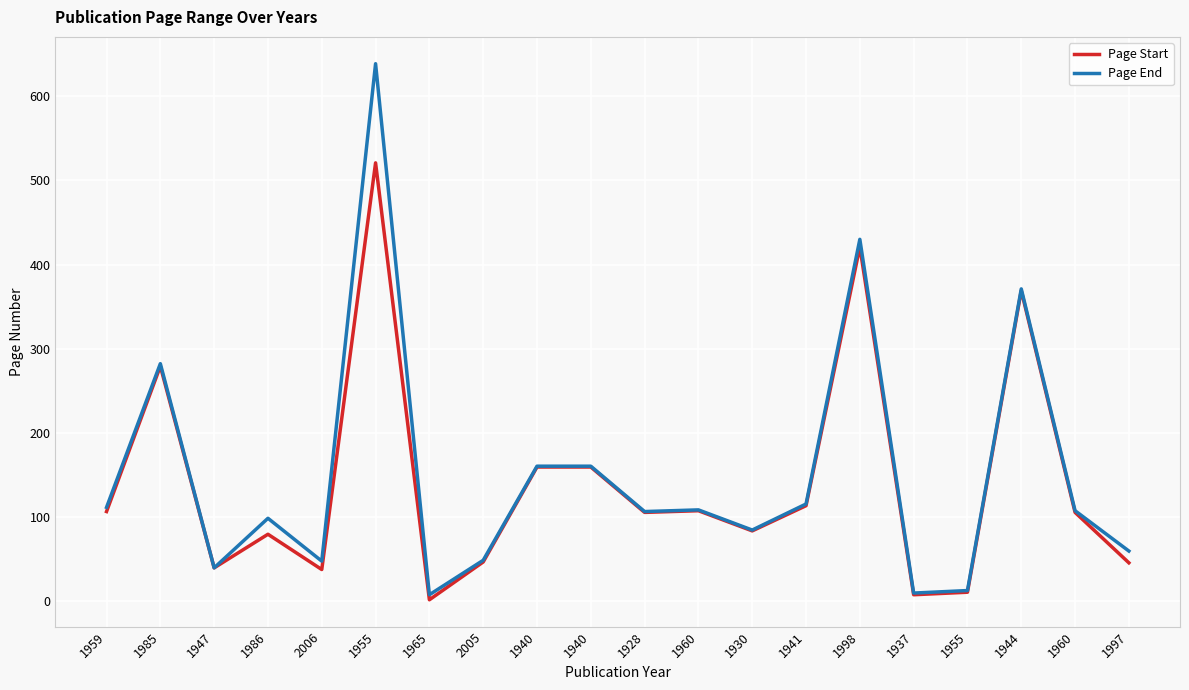

At how many categories does at least one series exceed 147?

6